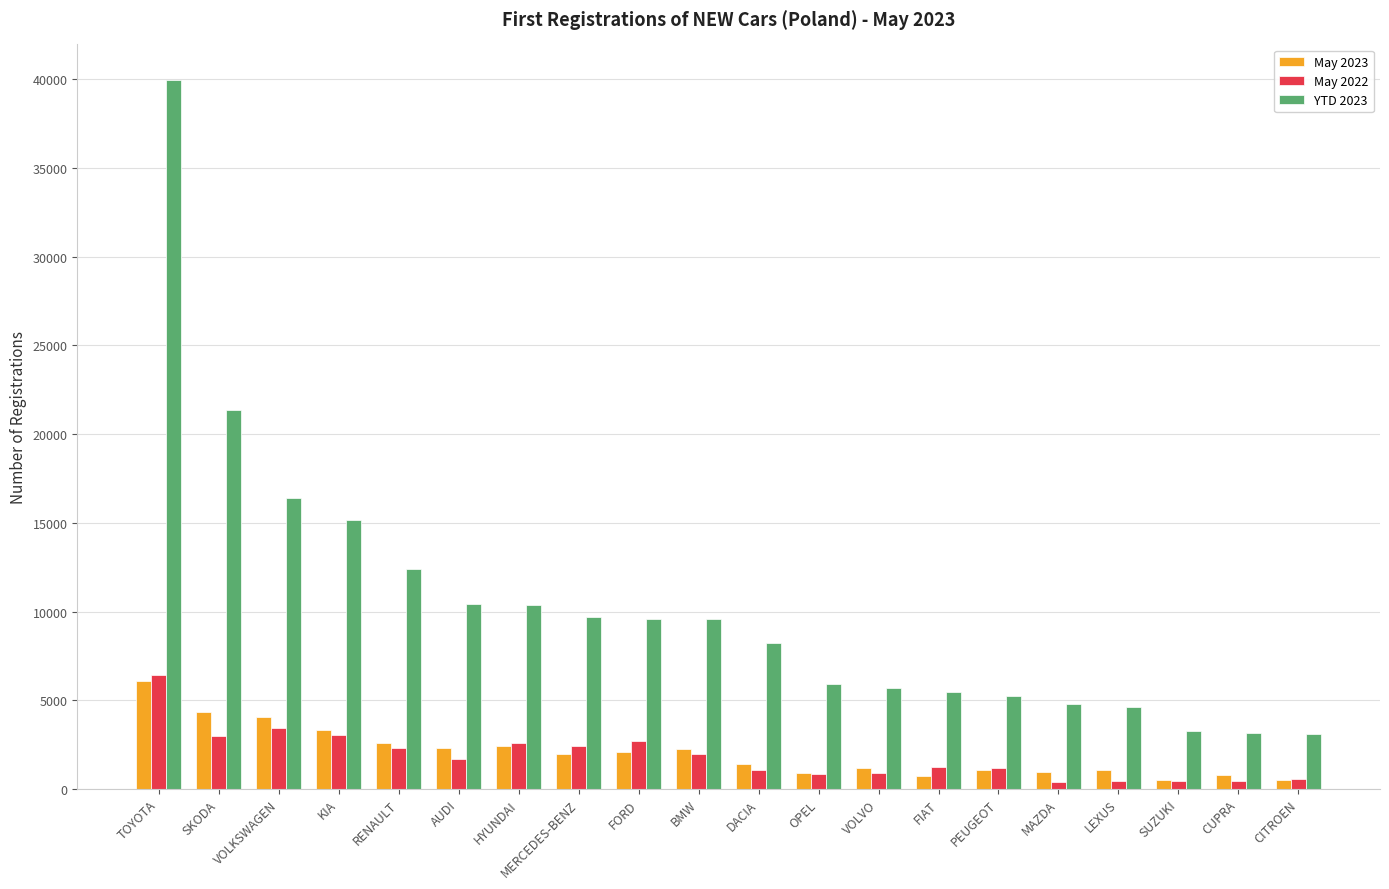

What is the value of the May 2023 bar at the 19th from the left?

813